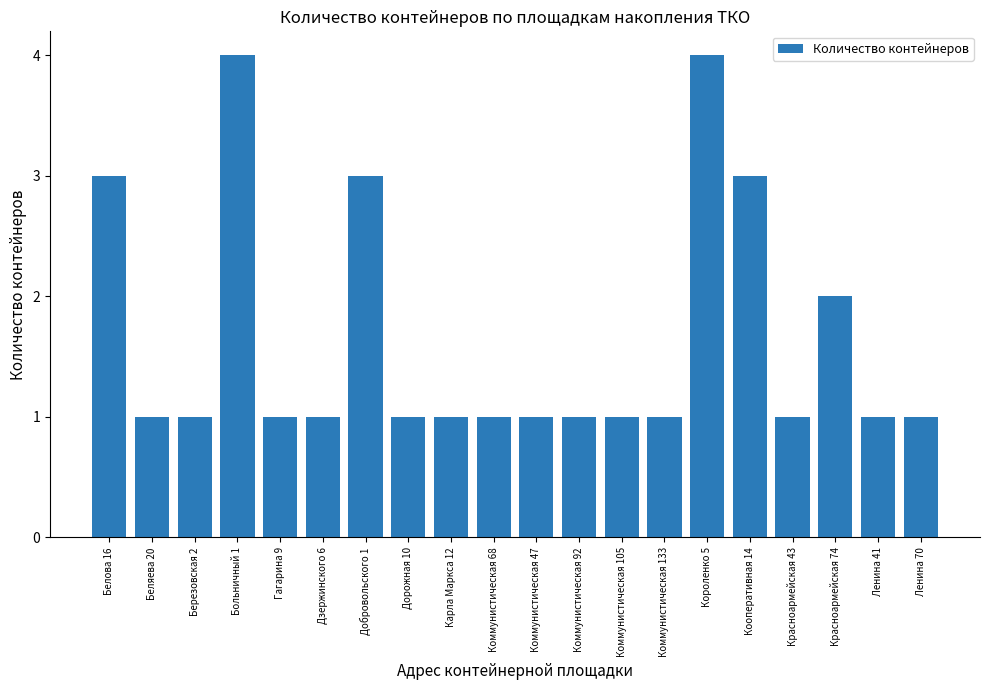

The value at Коммунистическая 47 is 2. True or false?

False